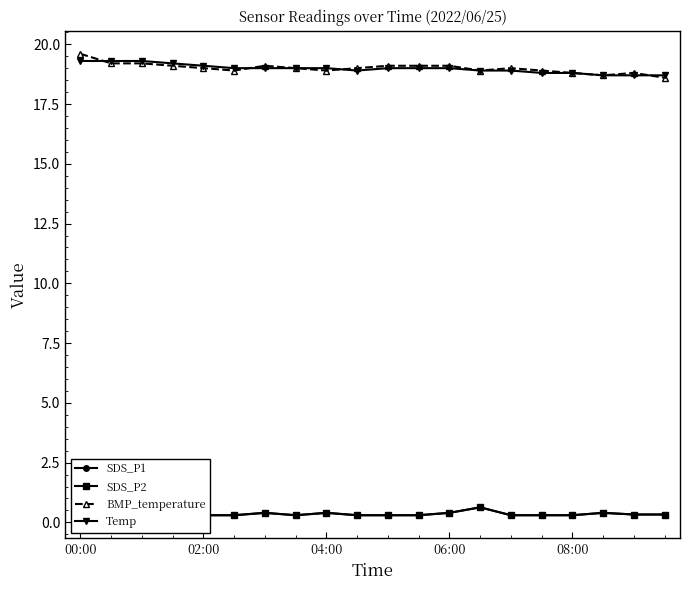

How many lines are shown in the chart?

4